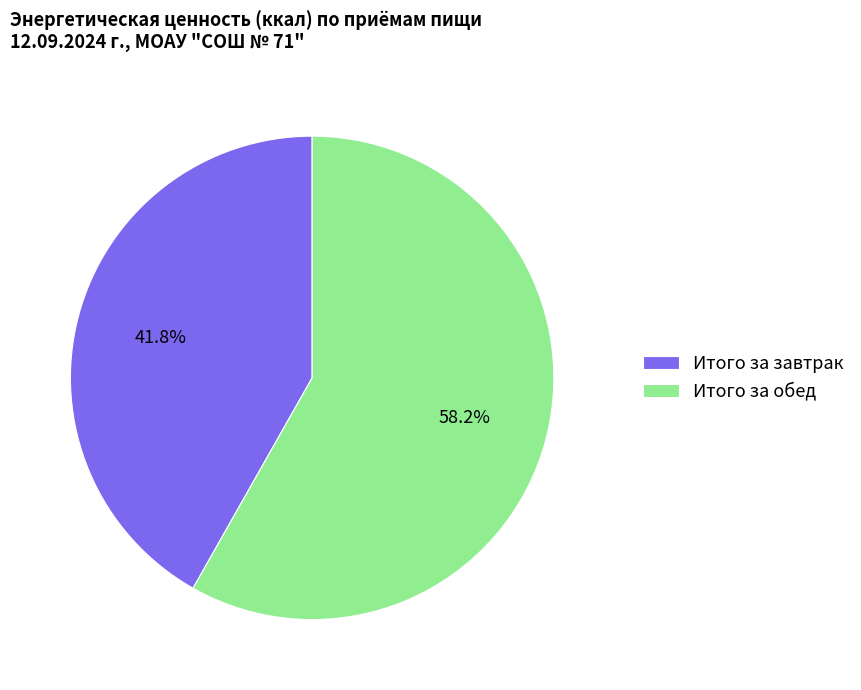

Approximately how many times larger is the value at Итого за обед compared to Итого за завтрак?

1.4